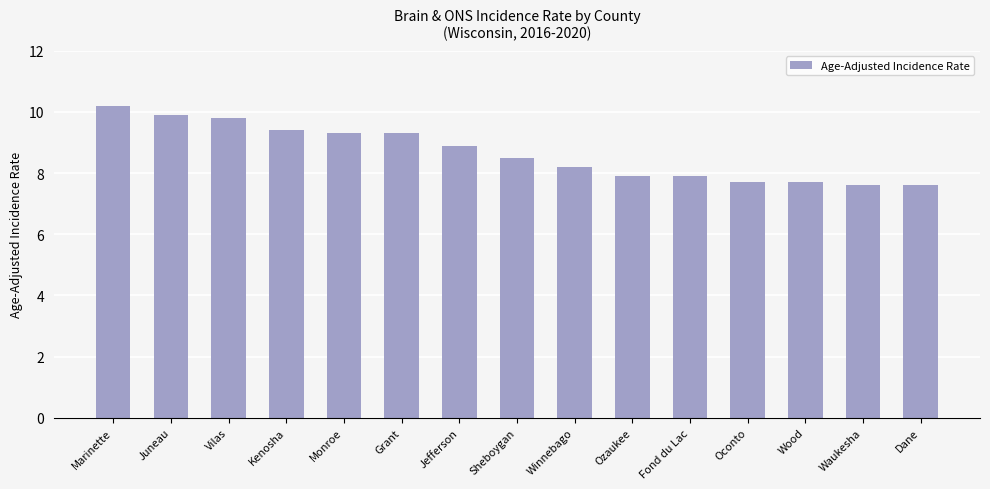

Which category has the highest value across all series?

Marinette